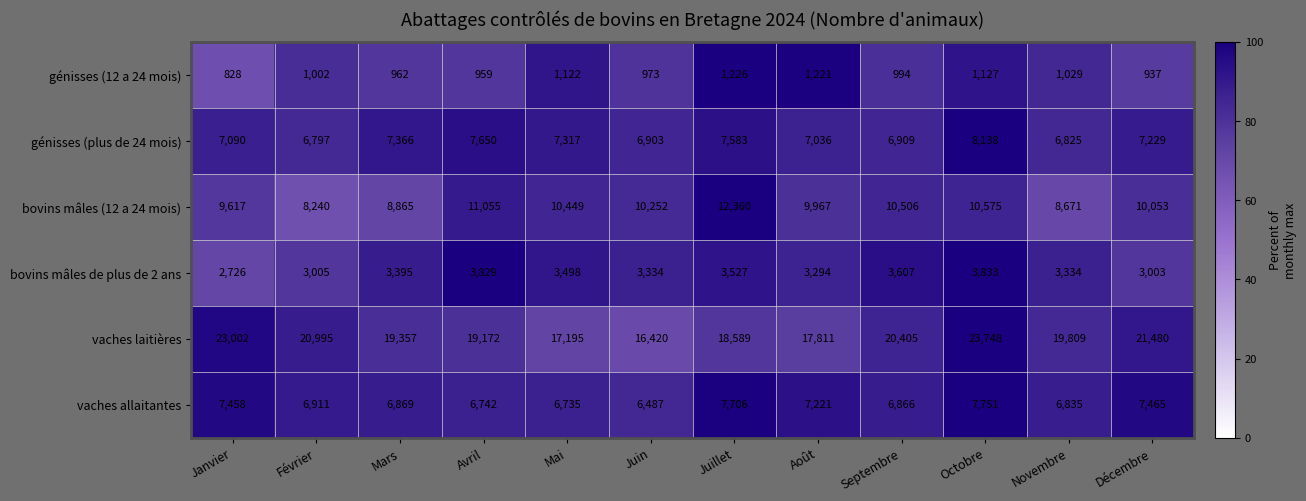

Which series has the largest range (max minus min)?

vaches laitières